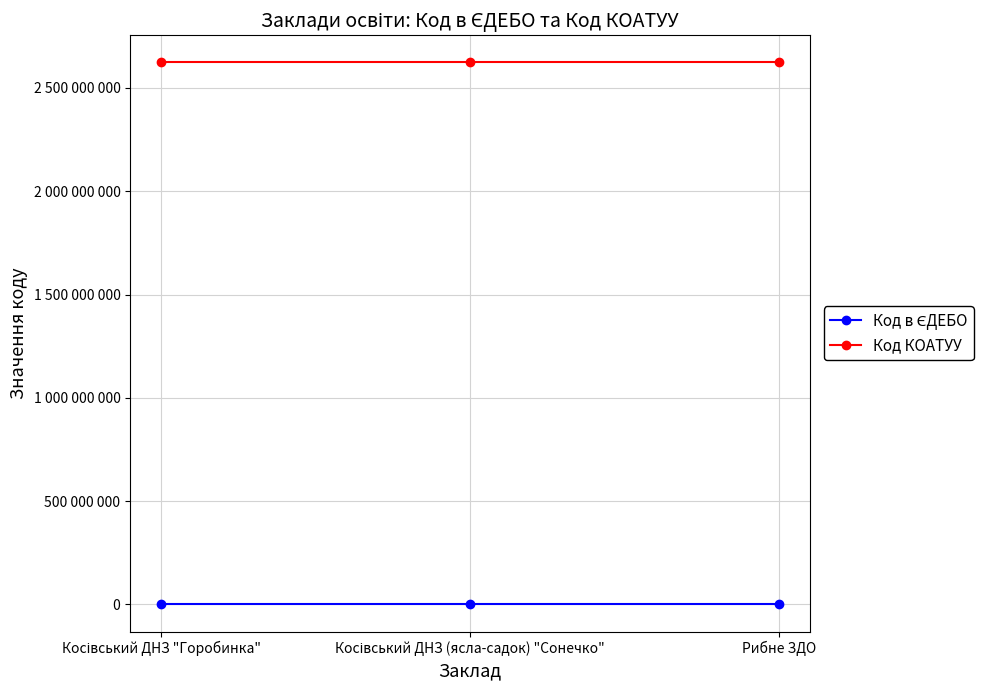

How many values in the Код в ЄДЕБО series are below 173183?

1